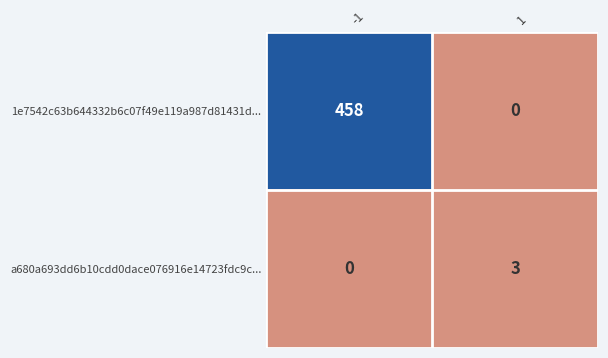

Is the value of a680a693dd6b10cdd0dace076916e14723fdc9c... at 1 greater than the value of 1e7542c63b644332b6c07f49e119a987d81431d... at 1?

Yes